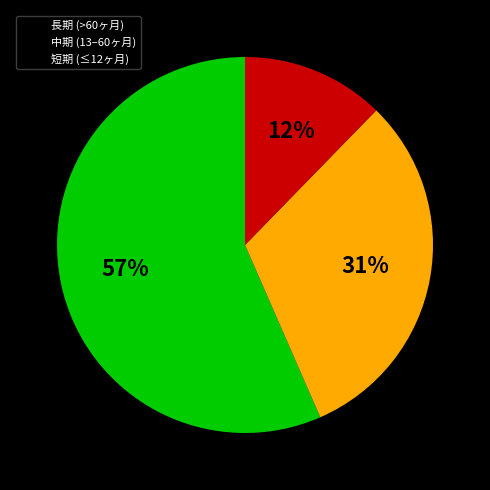

How many slices are in this pie chart?

3